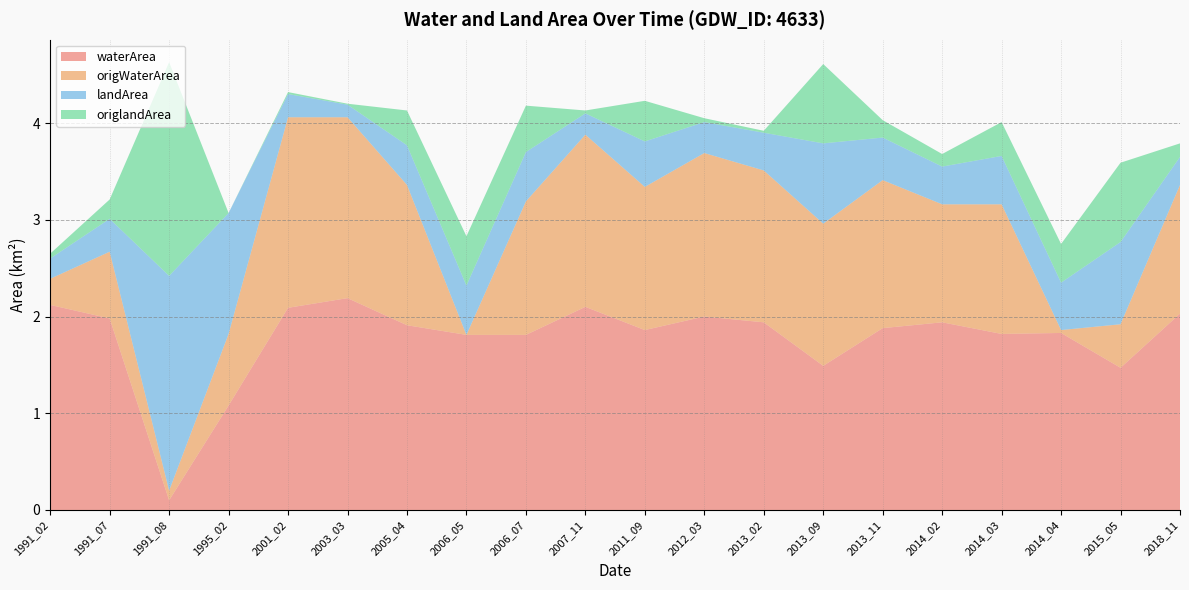

Reading left to right, extract all data points from this chart.

waterArea: 2.1	2.0	0.1	1.1	2.1	2.2	1.9	1.8	1.8	2.1	1.9	2.0	1.9	1.5	1.9	1.9	1.8	1.8	1.5	2.0
origWaterArea: 0.3	0.7	0.1	0.7	2.0	1.9	1.4	0.0	1.4	1.8	1.5	1.7	1.6	1.5	1.5	1.2	1.3	0.0	0.5	1.3
landArea: 0.2	0.3	2.2	1.2	0.2	0.1	0.4	0.5	0.5	0.2	0.5	0.3	0.4	0.8	0.4	0.4	0.5	0.5	0.8	0.3
origlandArea: 0.1	0.2	2.2	0.0	0.0	0.0	0.4	0.5	0.5	0.0	0.4	0.0	0.0	0.8	0.2	0.1	0.3	0.4	0.8	0.1